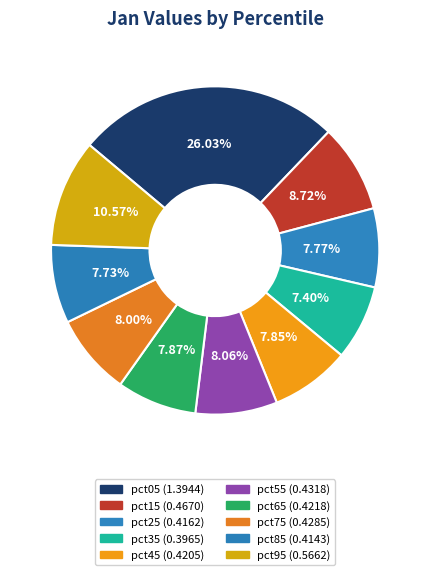

To the nearest percent, what is the difference between the largest and smallest slice percentages?

19%